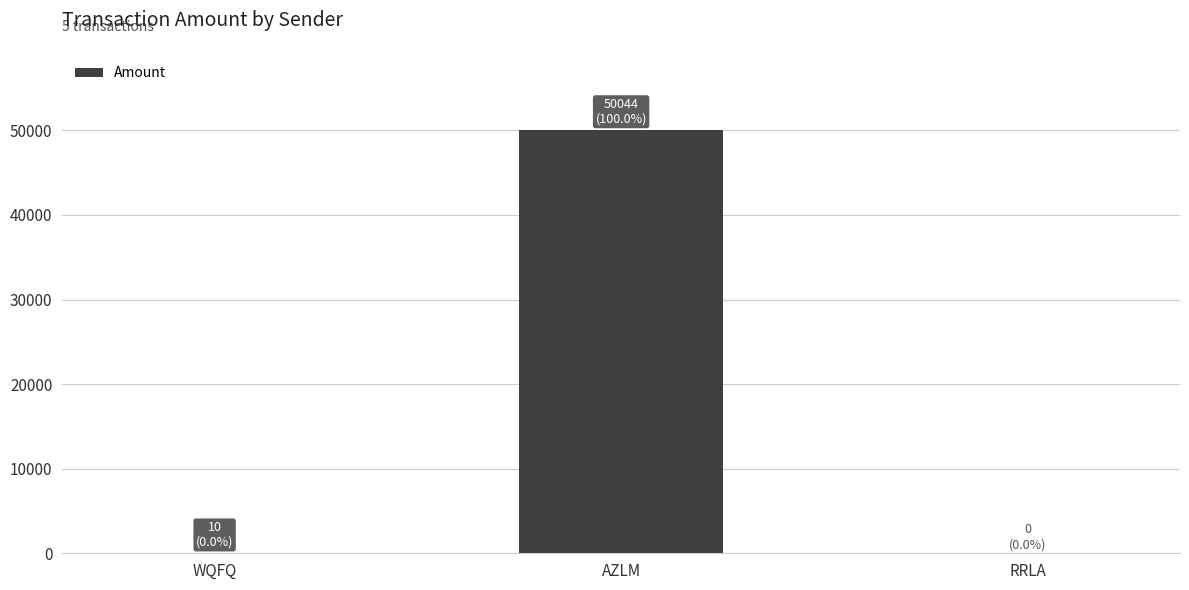

At which category does the chart reach its peak across all series?

AZLM